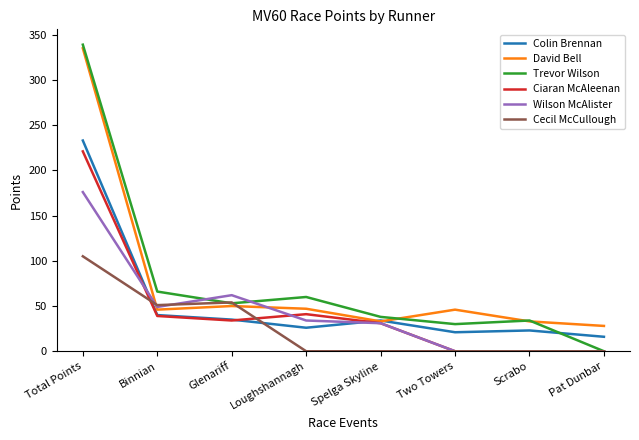

What is the difference between the second highest and minimum values in the Ciaran McAleenan series?

41